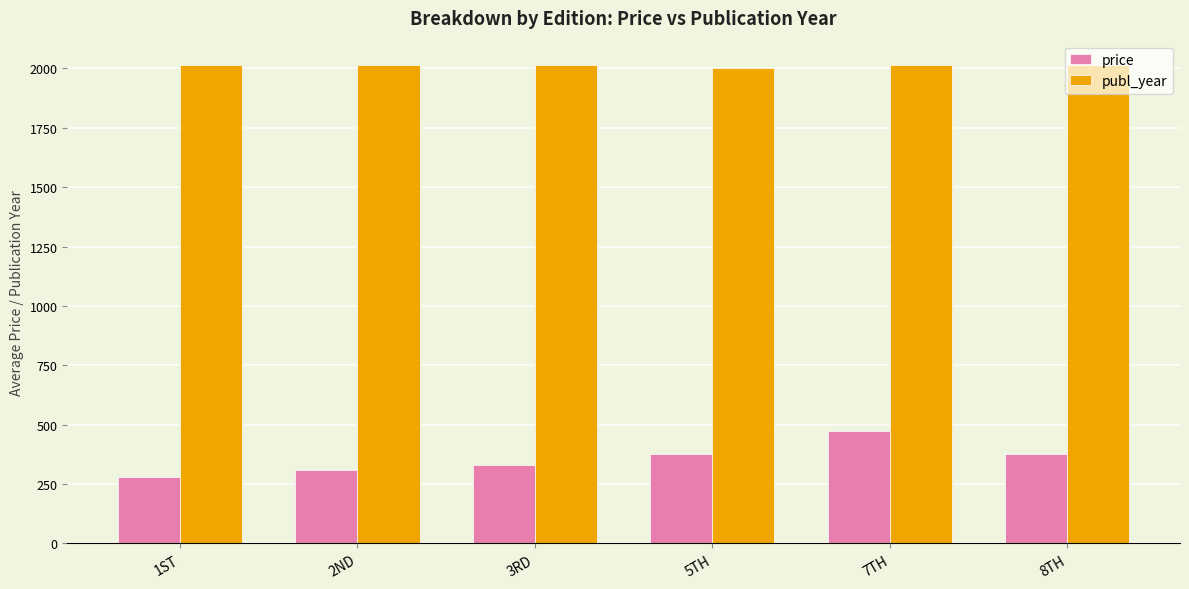

What is the spread (max minus min) of values at 1ST?

1734.5